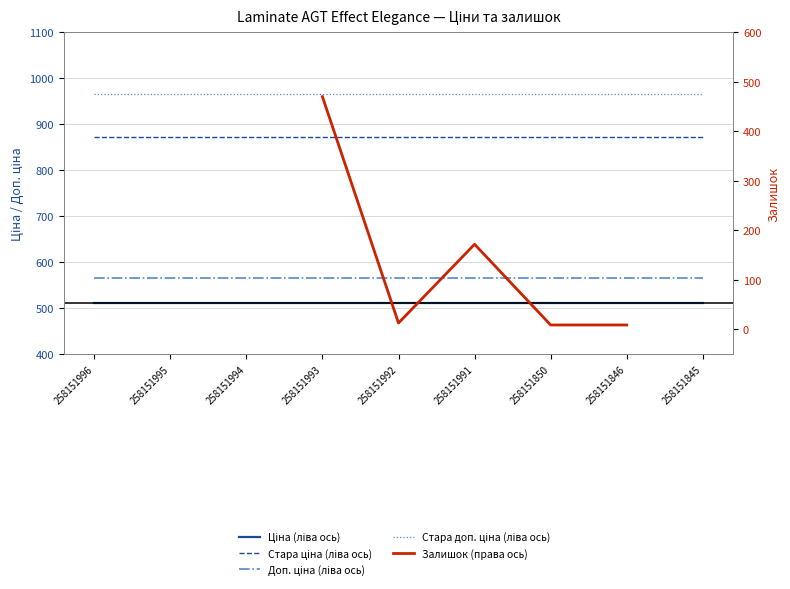

How many series are shown in this chart?

5